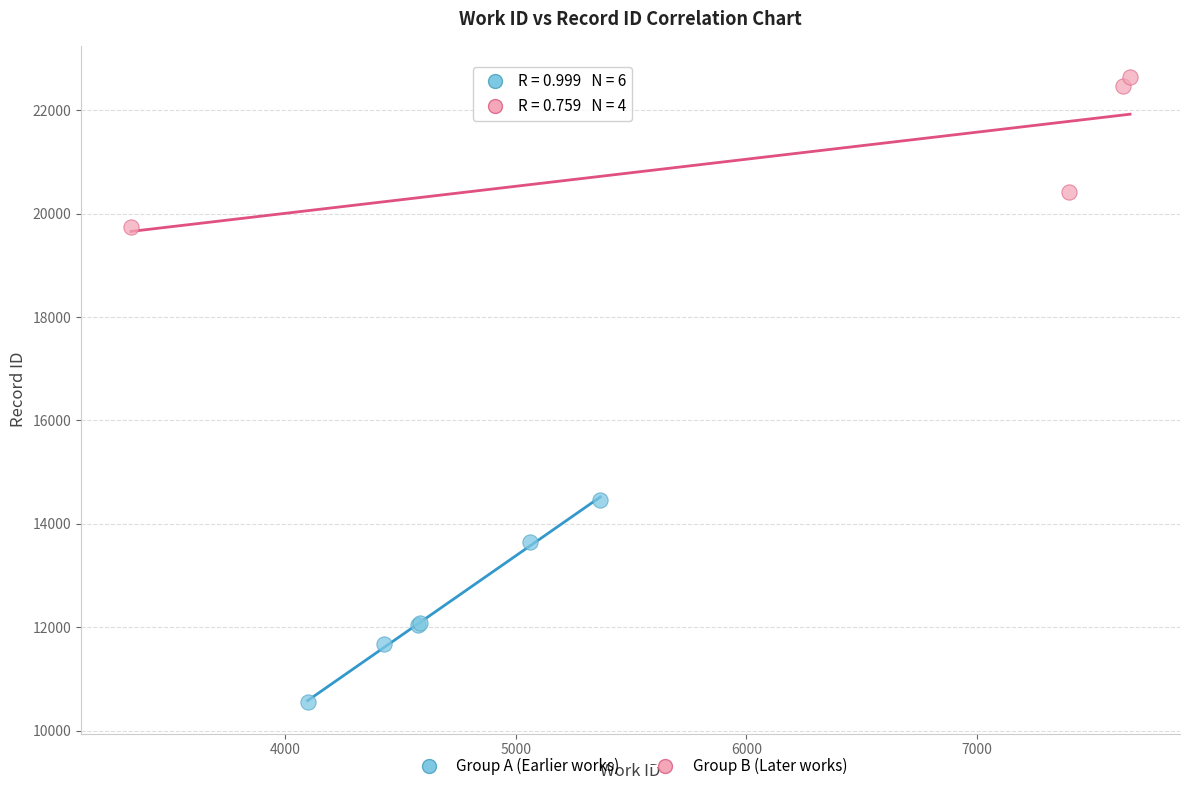

Which series has the widest spread of Y values?

Group A (Earlier works)